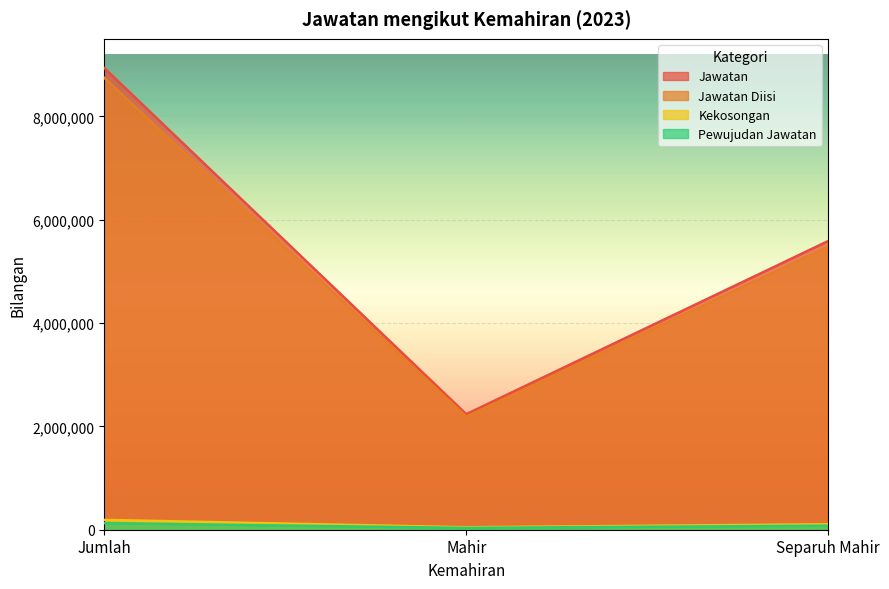

Reading left to right, transcribe all the data shown in this chart.

Jawatan: Jumlah=8935100	Mahir=2236000	Separuh Mahir=5587100
Jawatan Diisi: Jumlah=8744900	Mahir=2187900	Separuh Mahir=5481500
Kekosongan: Jumlah=190200	Mahir=48100	Separuh Mahir=105600
Pewujudan Jawatan: Jumlah=126470	Mahir=35610	Separuh Mahir=78620